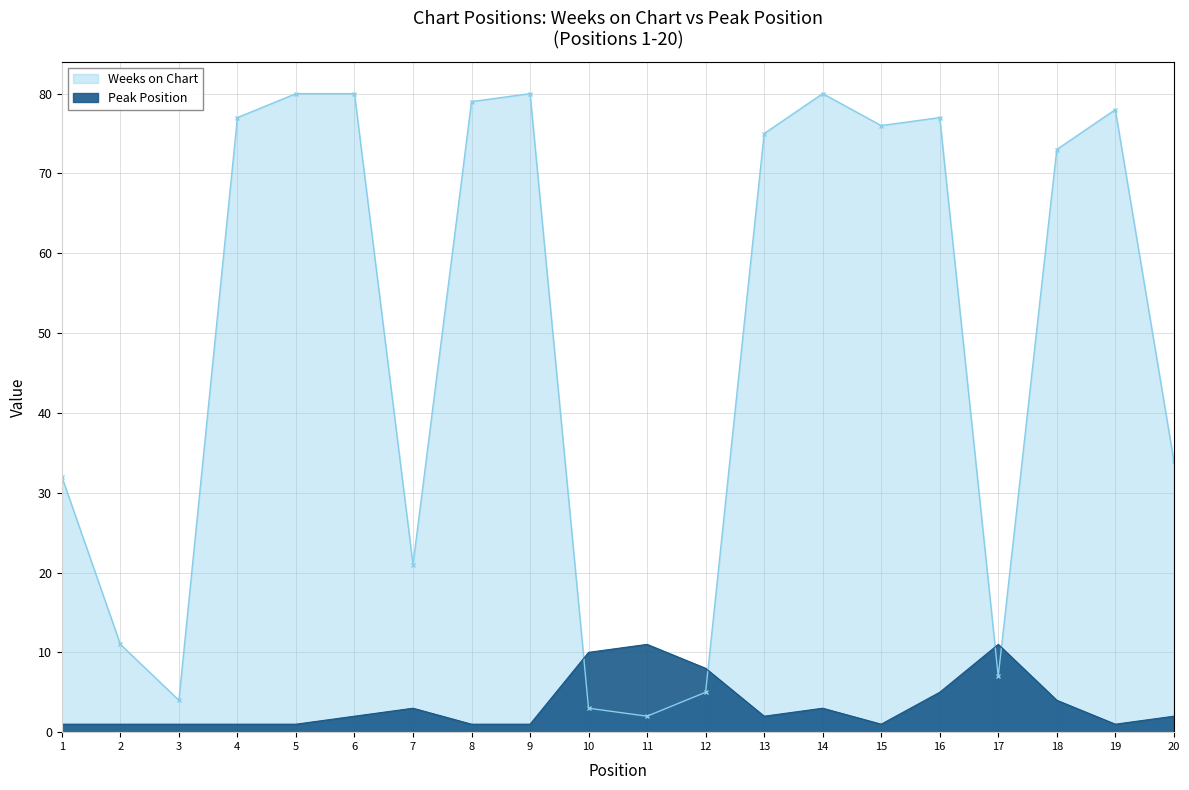

What is the average value of the Weeks on Chart series?

49